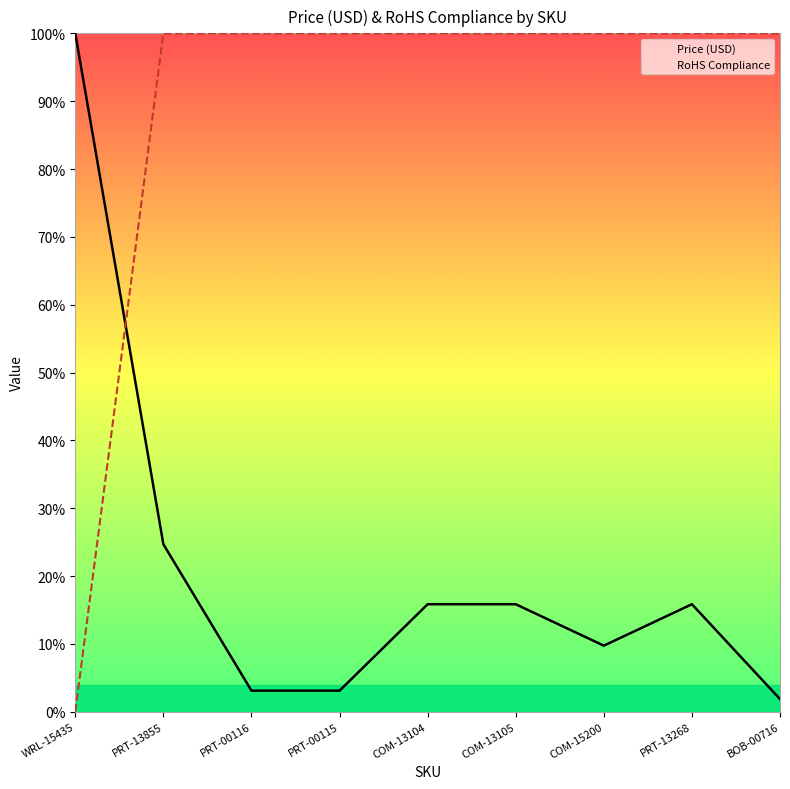

Does the chart have visible grid lines?

No